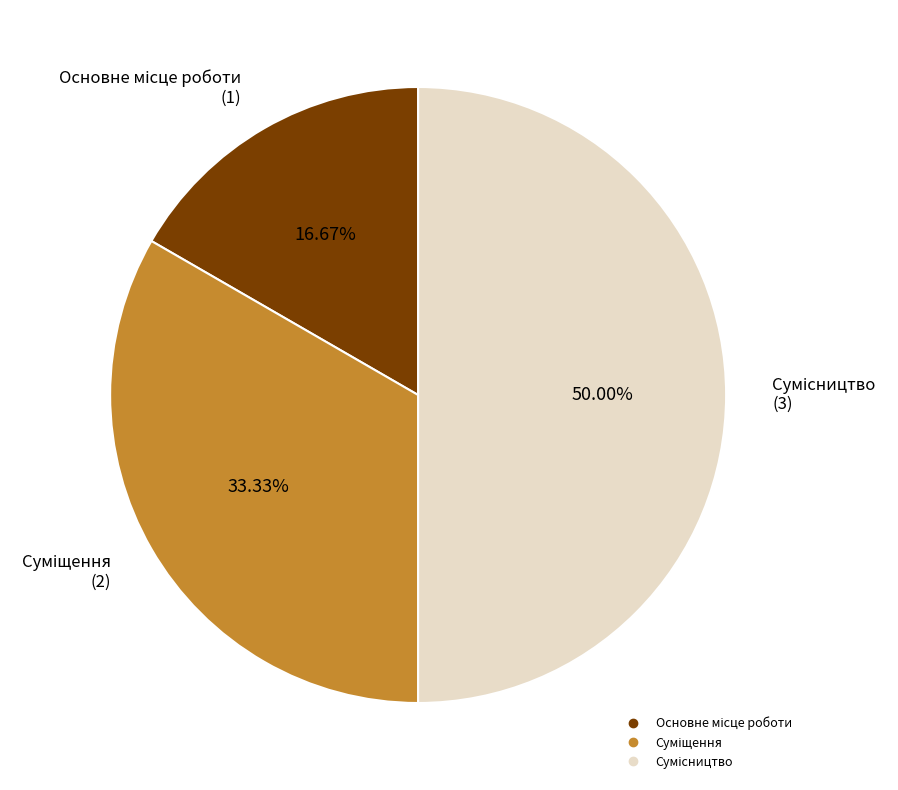

What is the ratio of the value at Суміщення to the value at Сумісництво?

0.7